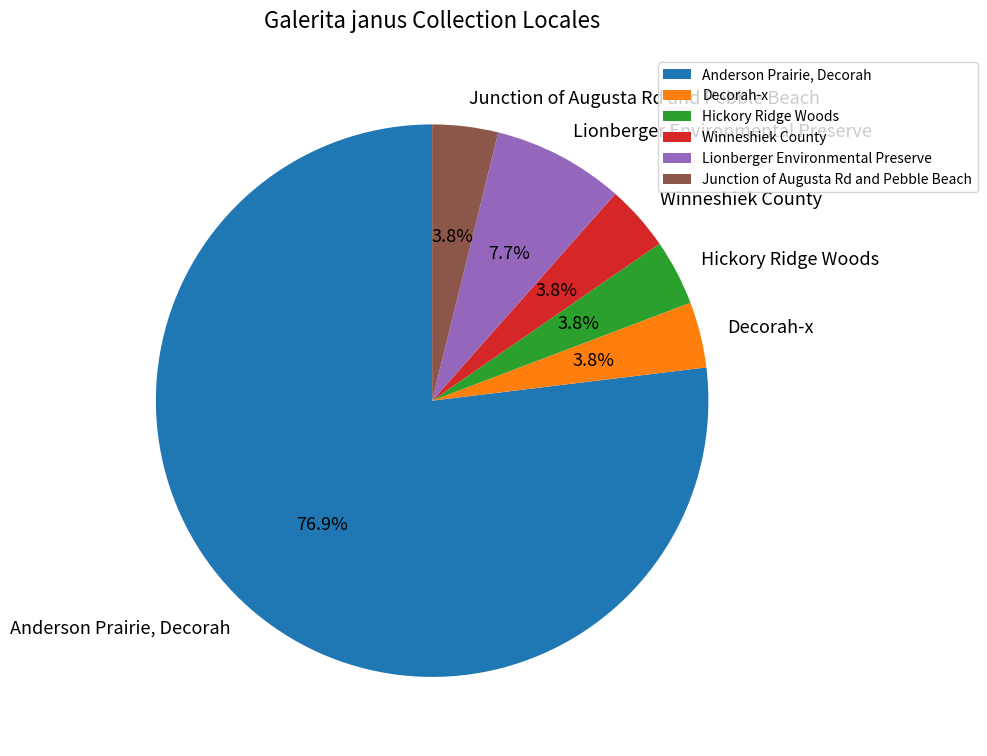

Combined, what portion of the pie is Decorah-x and Lionberger Environmental Preserve?

11.5%